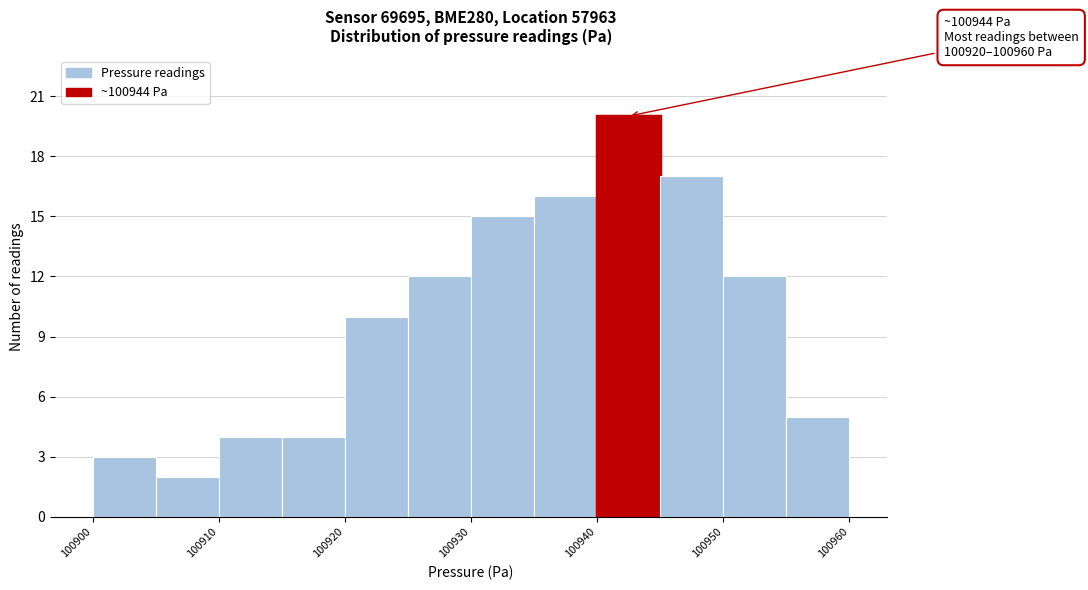

Which range on the x-axis has the tallest bar?

100940 to 100945